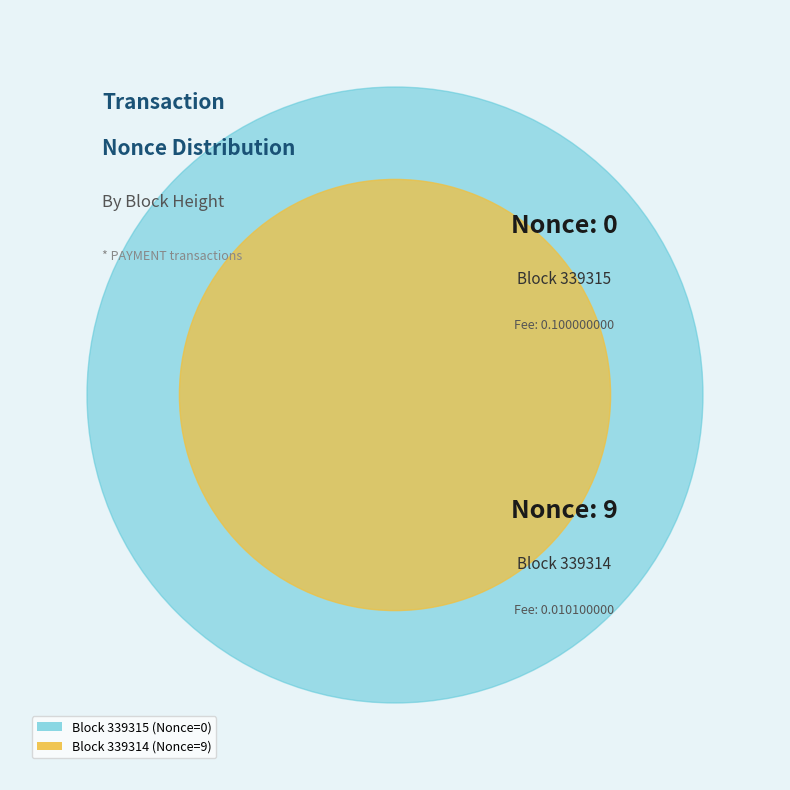

How many slices are in this pie chart?

2